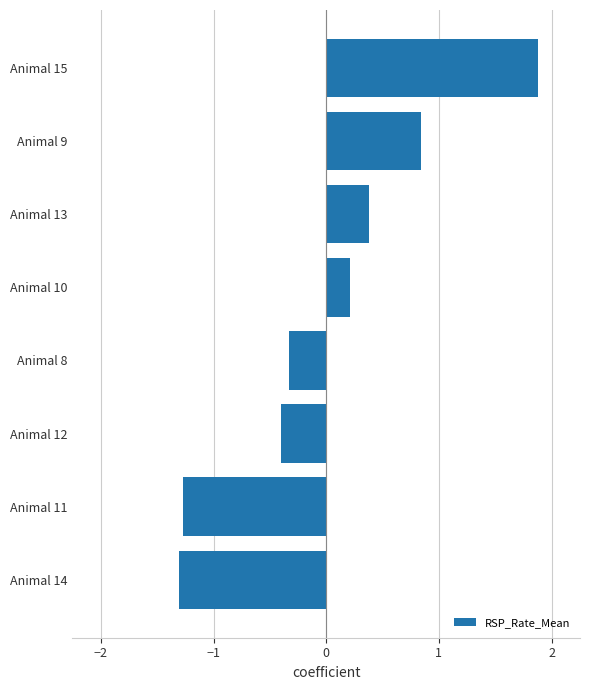

Read the value at Animal 8.

-0.3